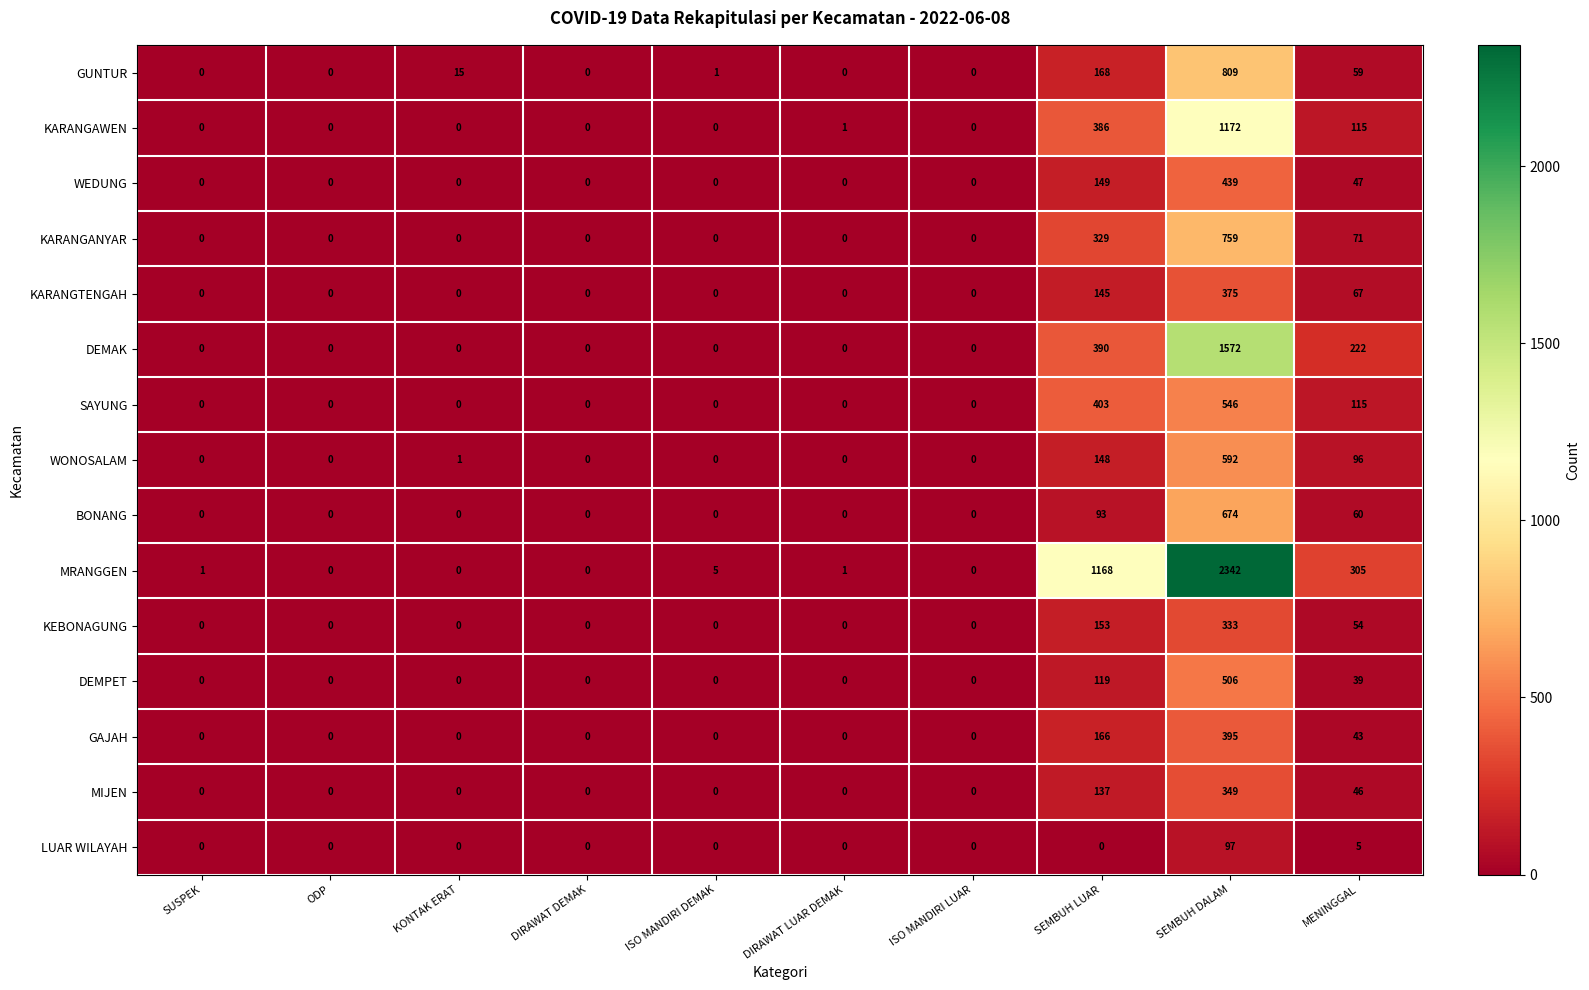

What is the average value of the GUNTUR series?

105